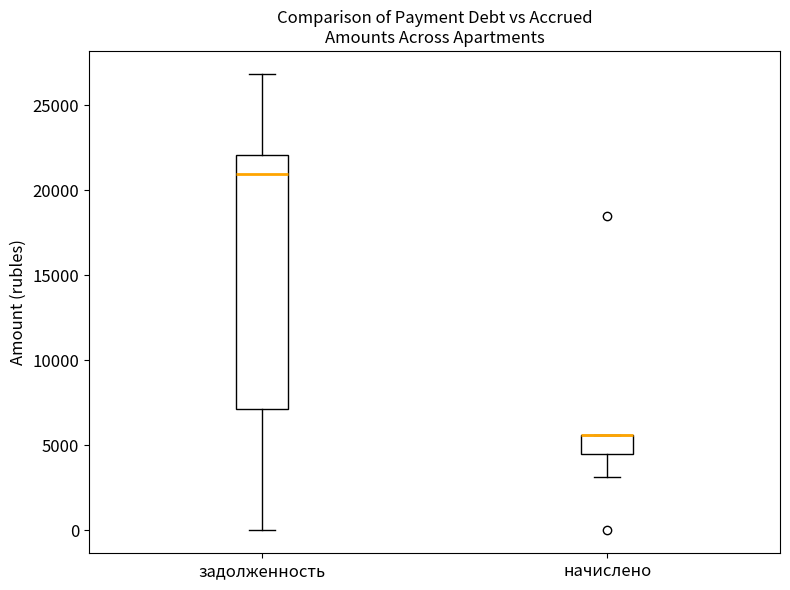

Where does the upper whisker of the box for задолженность end on the y-axis? The values are not printed on the chart, so give them approximately, as read against the axis.

27000